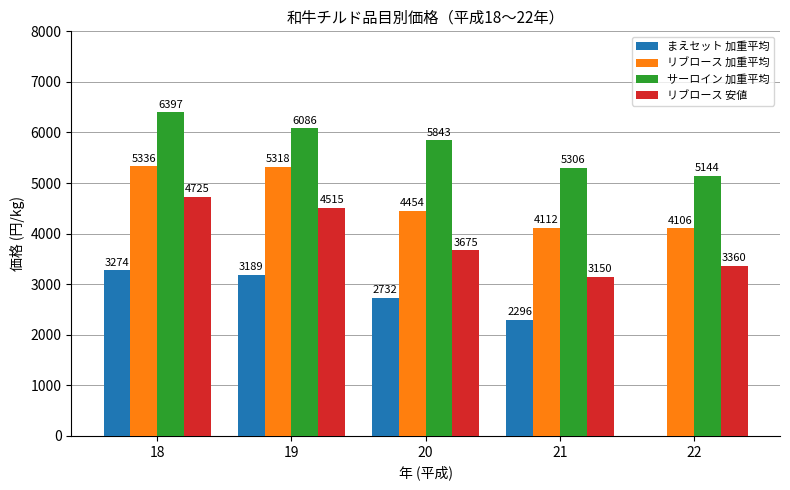

Which series changed the most between 19 and 20?

リブロース 加重平均